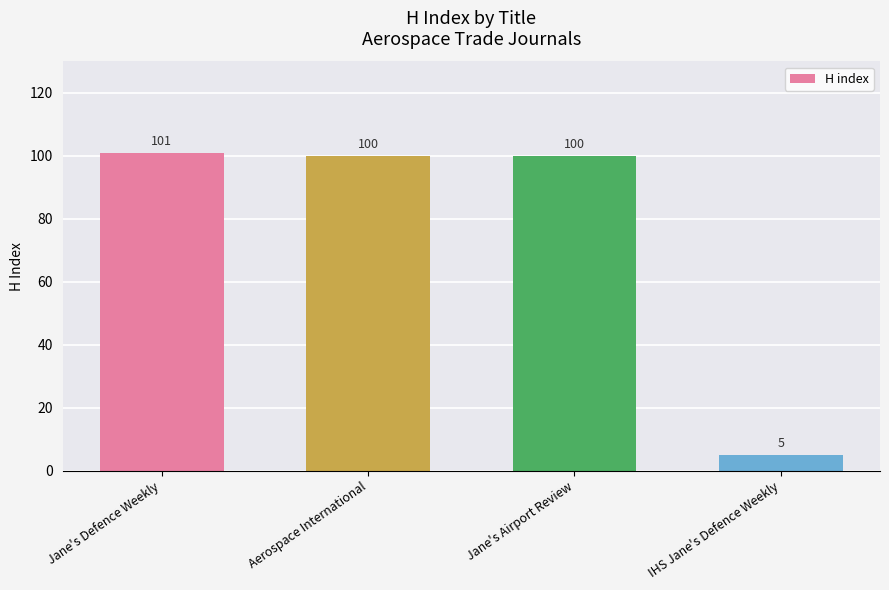

What is the ratio of the value at Jane's Defence Weekly to the value at Jane's Airport Review?

1.0